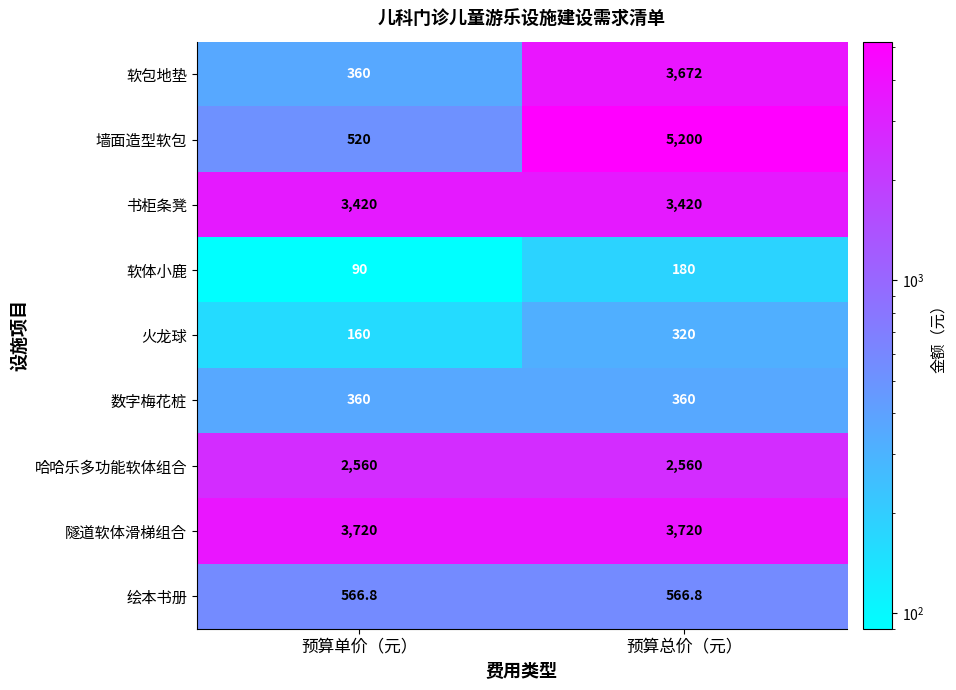

Count the number of categories in the chart.

2